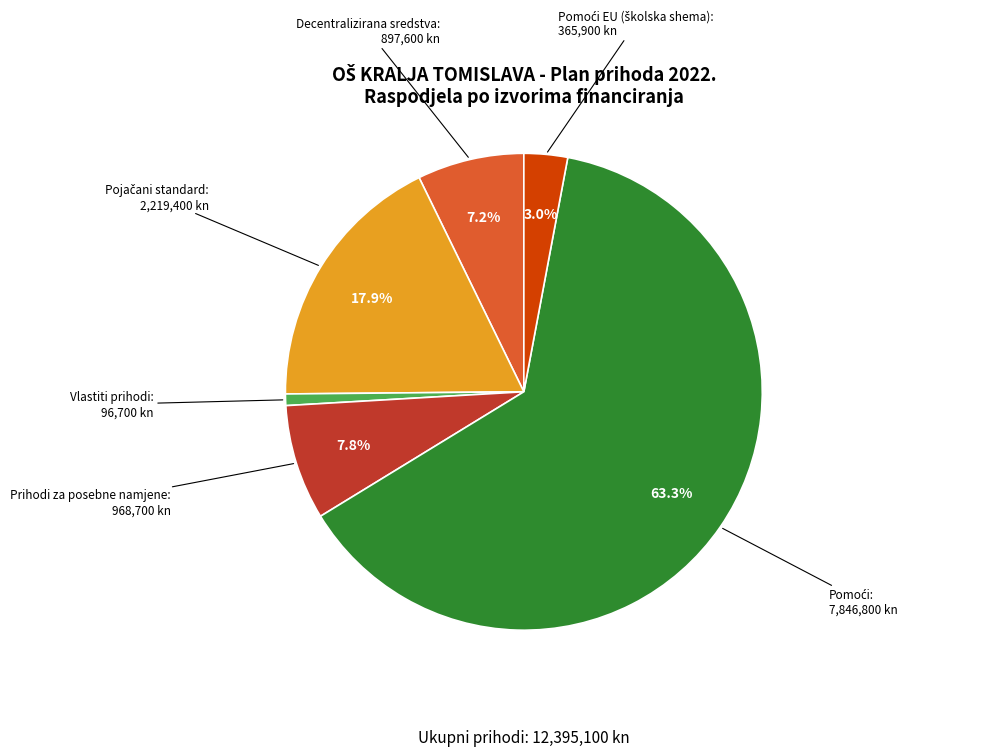

Does any single category account for the majority?

Yes